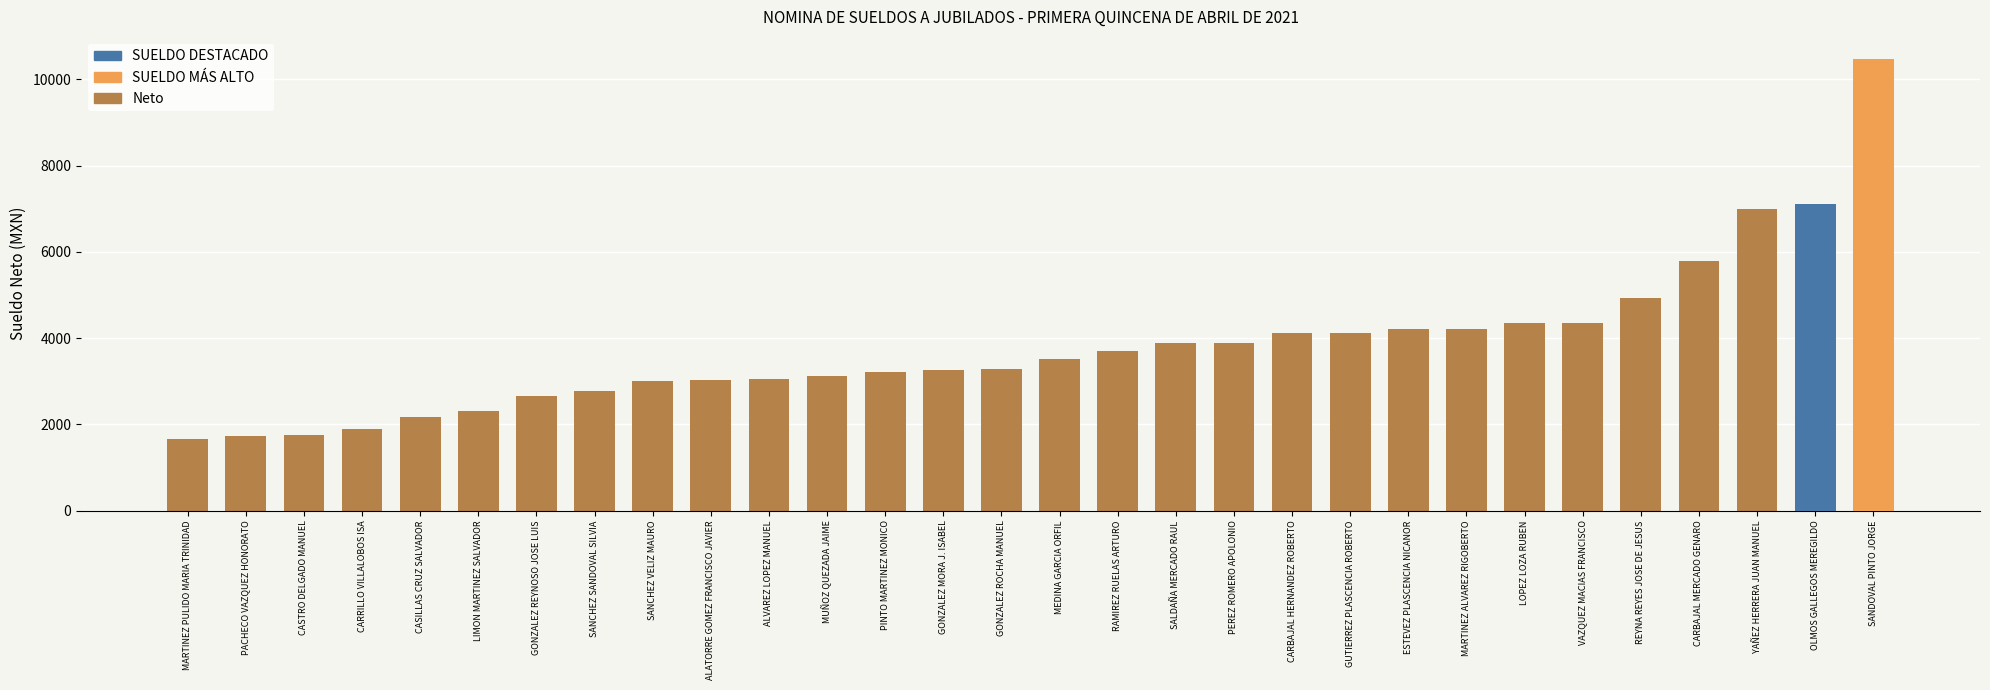

List the labels in order of value, smallest first.

MARTINEZ PULIDO MARIA TRINIDAD, PACHECO VAZQUEZ HONORATO, CASTRO DELGADO MANUEL, CARRILLO VILLALOBOS ISA, CASILLAS CRUZ SALVADOR, LIMON MARTINEZ SALVADOR, GONZALEZ REYNOSO JOSE LUIS, SANCHEZ SANDOVAL SILVIA, SANCHEZ VELIZ MAURO, ALATORRE GOMEZ FRANCISCO JAVIER, ALVAREZ LOPEZ MANUEL, MUÑOZ QUEZADA JAIME, PINTO MARTINEZ MONICO, GONZALEZ MORA J. ISABEL, GONZALEZ ROCHA MANUEL, MEDINA GARCIA ORFIL, RAMIREZ RUELAS ARTURO, SALDAÑA MERCADO RAUL, PEREZ ROMERO APOLONIO, CARBAJAL HERNANDEZ ROBERTO, GUTIERREZ PLASCENCIA ROBERTO, ESTEVEZ PLASCENCIA NICANOR, MARTINEZ ALVAREZ RIGOBERTO, LOPEZ LOZA RUBEN, VAZQUEZ MACIAS FRANCISCO, REYNA REYES JOSE DE JESUS, CARBAJAL MERCADO GENARO, YAÑEZ HERRERA JUAN MANUEL, OLMOS GALLEGOS MEREGILDO, SANDOVAL PINTO JORGE